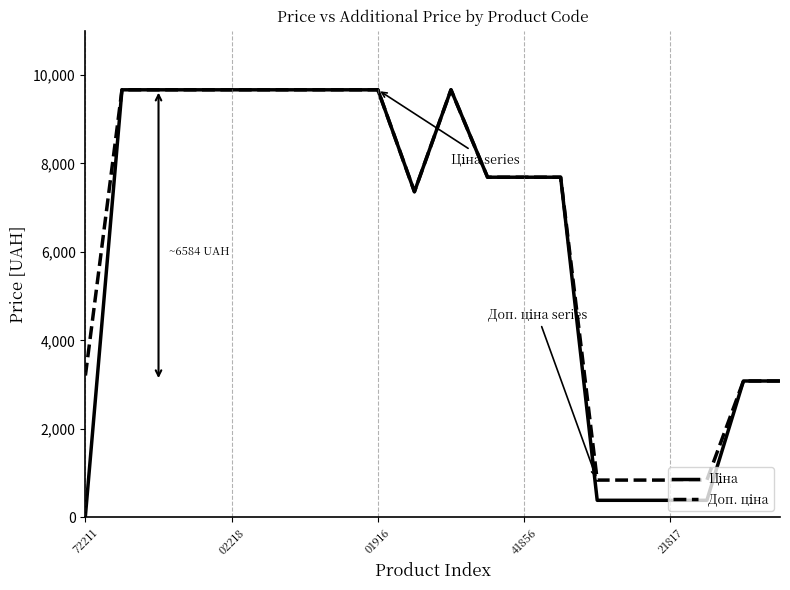

How many lines are shown in the chart?

2